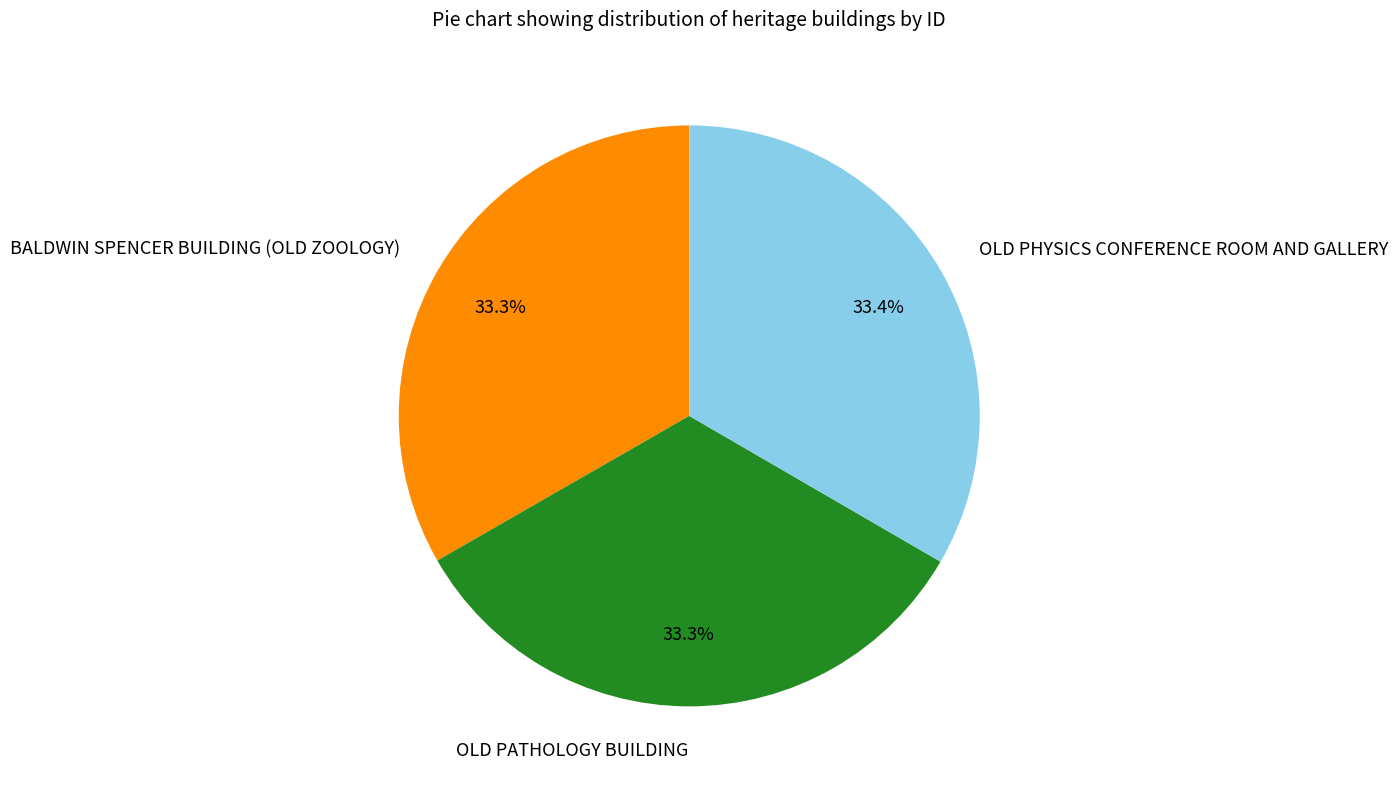

The OLD PHYSICS CONFERENCE ROOM AND GALLERY slice represents 47% of the pie. True or false?

False